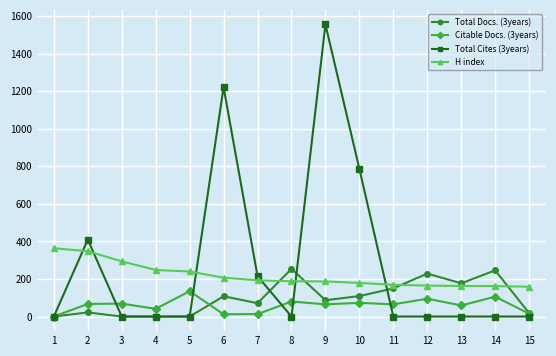

How many lines are shown in the chart?

4